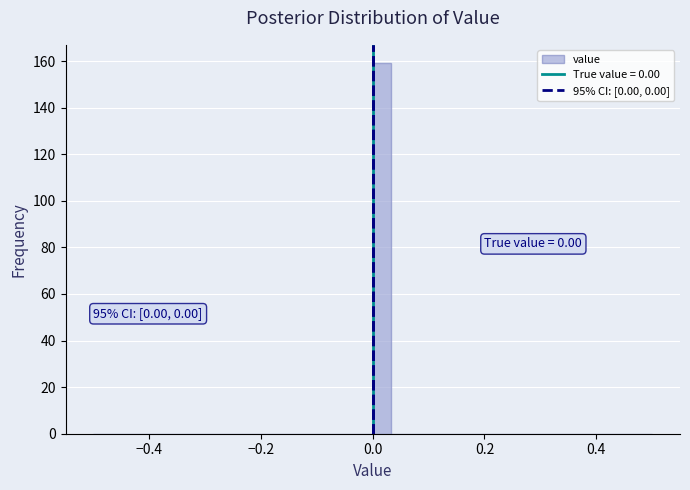

Around what value on the x-axis is the tallest bar? Give the approximate position of its centre, as read against the axis.

0.02